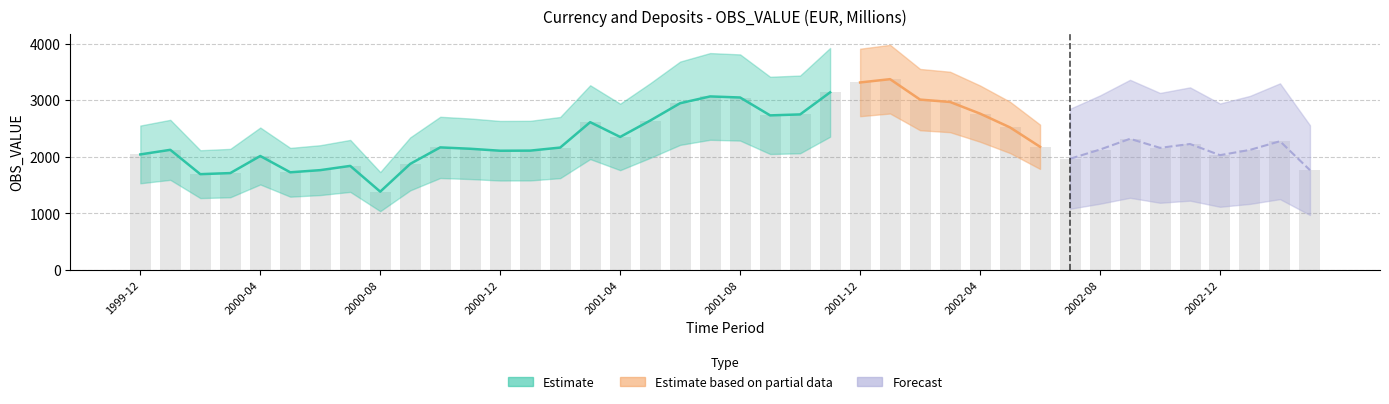

Reading right to left, list all the values displayed in this chart.

2003-03=1763	2003-02=2274	2003-01=2121	2002-12=2028	2002-11=2225	2002-10=2157	2002-09=2317	2002-08=2127	2002-07=1964	2002-06=2176	2002-05=2518	2002-04=2762	2002-03=2968	2002-02=3010	2002-01=3371	2001-12=3313	2001-11=3138	2001-10=2748	2001-09=2731	2001-08=3047	2001-07=3066	2001-06=2946	2001-05=2639	2001-04=2350	2001-03=2611	2001-02=2162	2001-01=2108	2000-12=2106	2000-11=2141	2000-10=2165	2000-09=1874	2000-08=1383	2000-07=1838	2000-06=1763	2000-05=1725	2000-04=2013	2000-03=1711	2000-02=1692	2000-01=2122	1999-12=2041